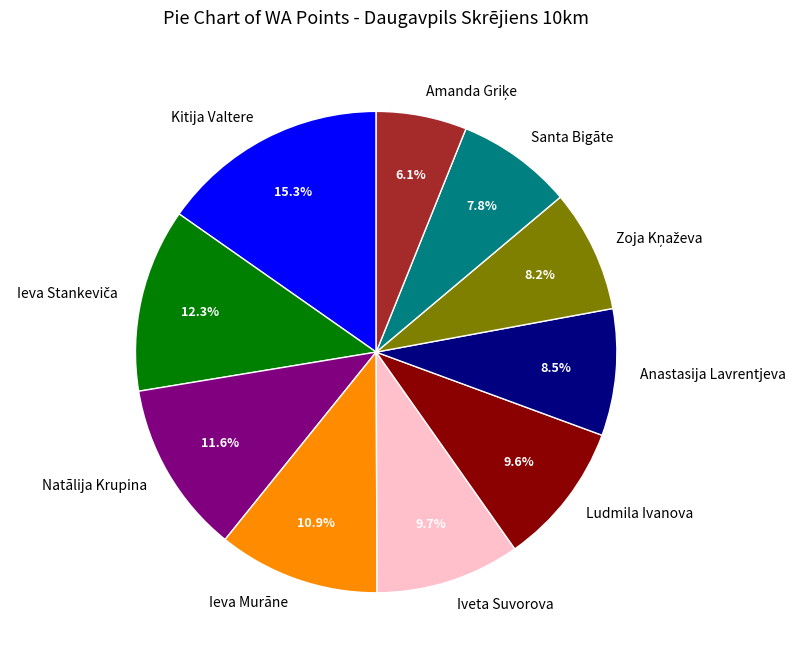

Is it true that Kitija Valtere is 15% of the pie?

True